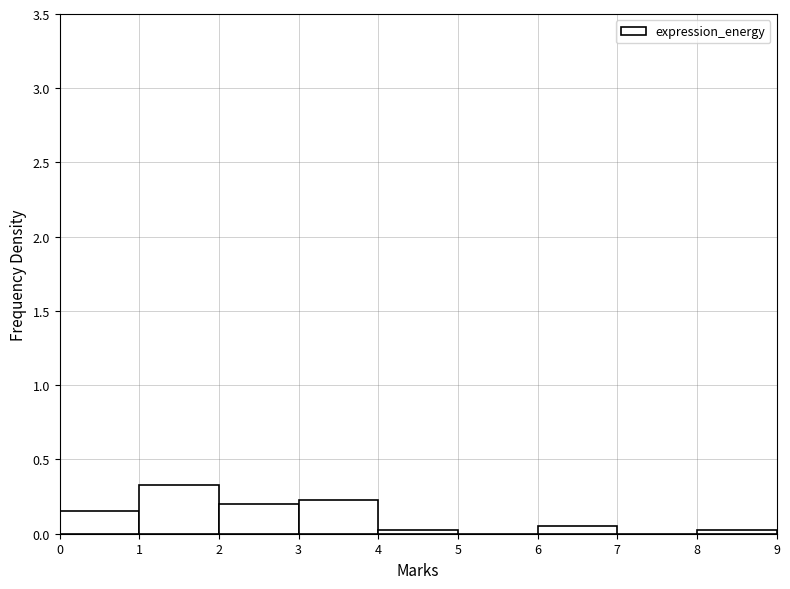

Reading left to right, list every bar in this chart as the range it spans on the x-axis followed by its height. The values are not printed on the chart, so give them approximately, as read against the axis.

0 to 1: 0.15
1 to 2: 0.35
2 to 3: 0.20
3 to 4: 0.25
4 to 5: under 0.05
5 to 6: 0
6 to 7: 0.05
7 to 8: 0
8 to 9: under 0.05